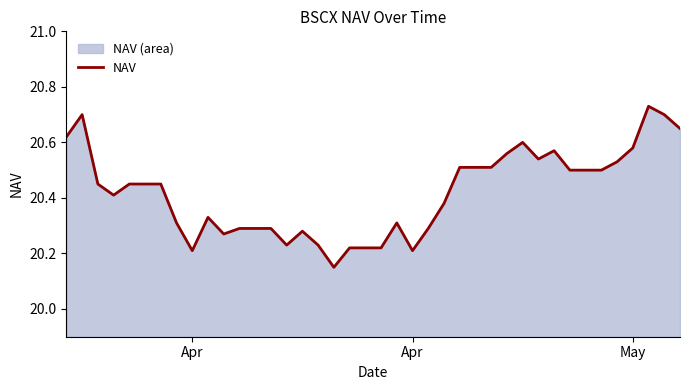

How many points are higher than both their immediate neighbors (excluding endpoints)?

7